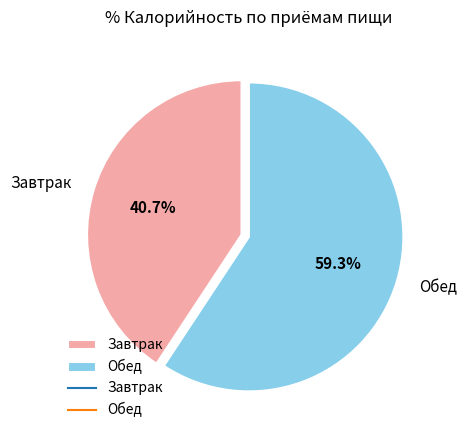

Is it true that Обед is 47% of the pie?

False